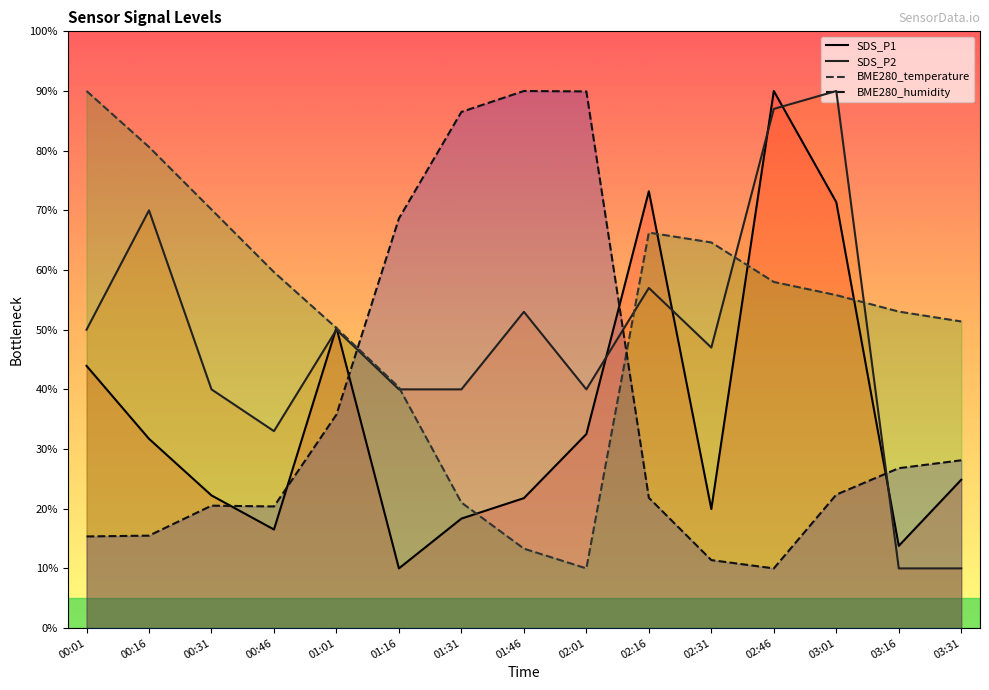

What is the value of the BME280_temperature point at the 12th from the left?

58.0